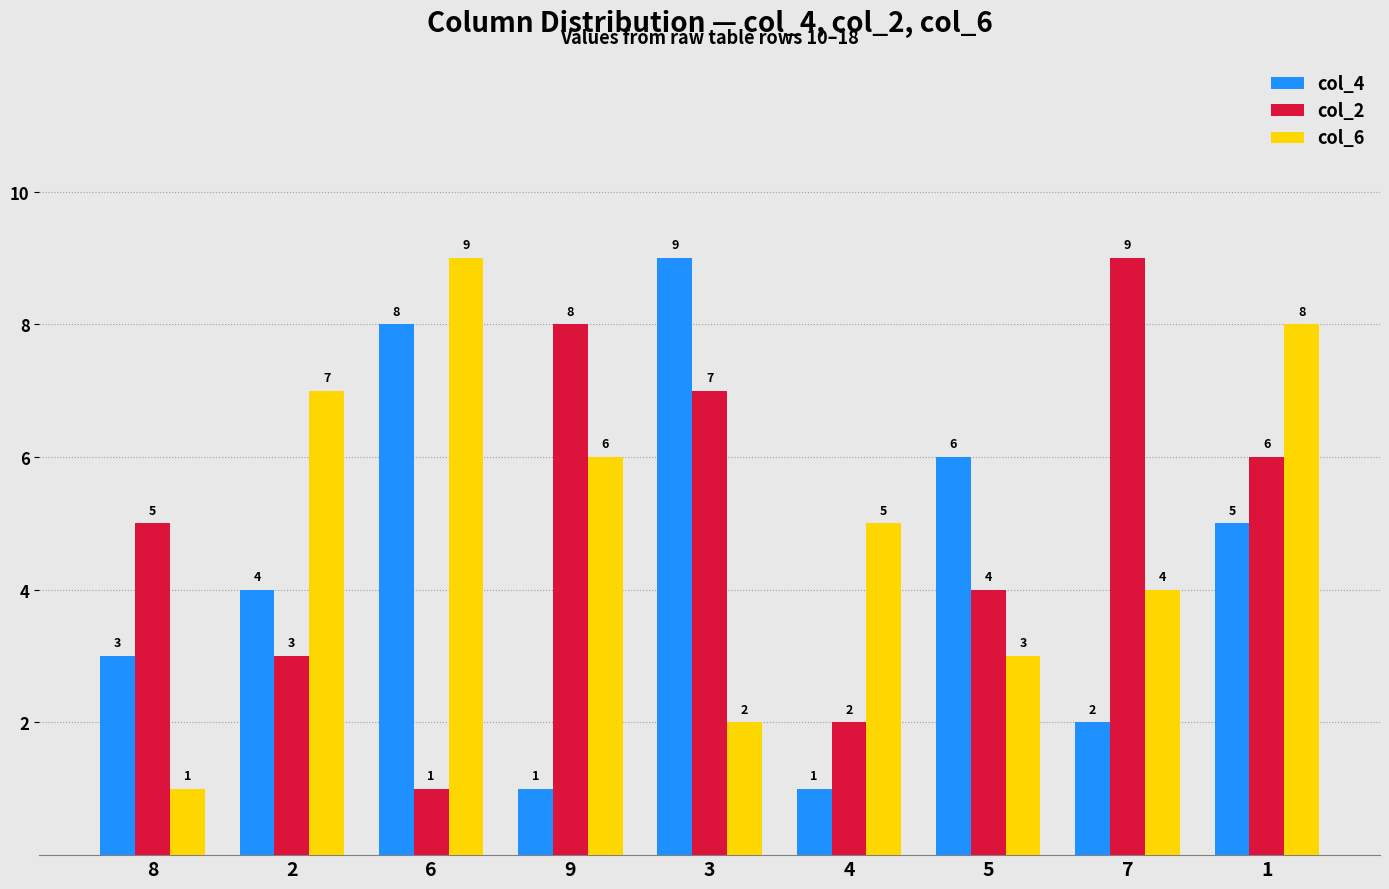

What is the spread (max minus min) of values at 4?

4